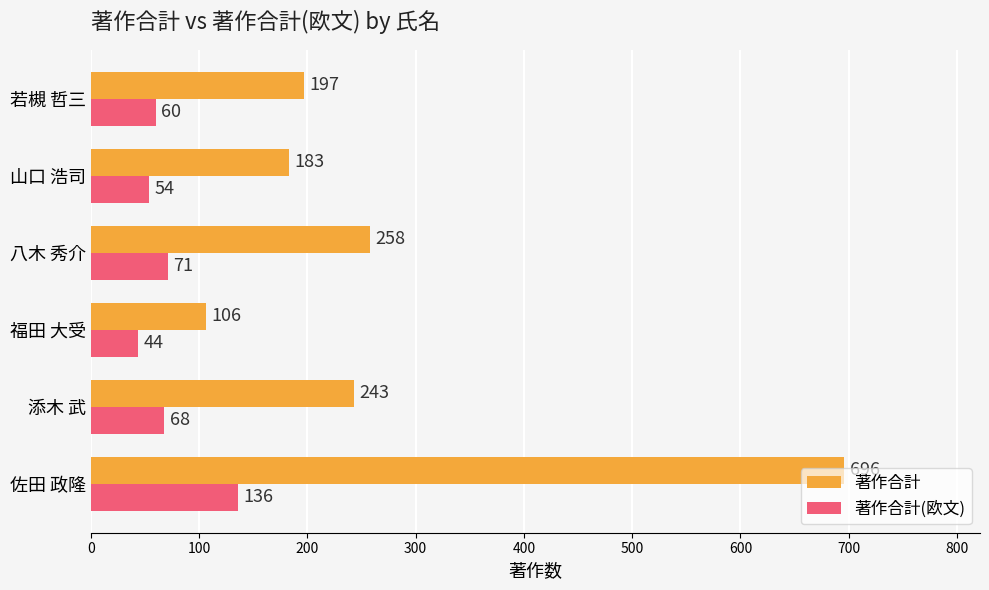

At how many categories does at least one series exceed 389?

1